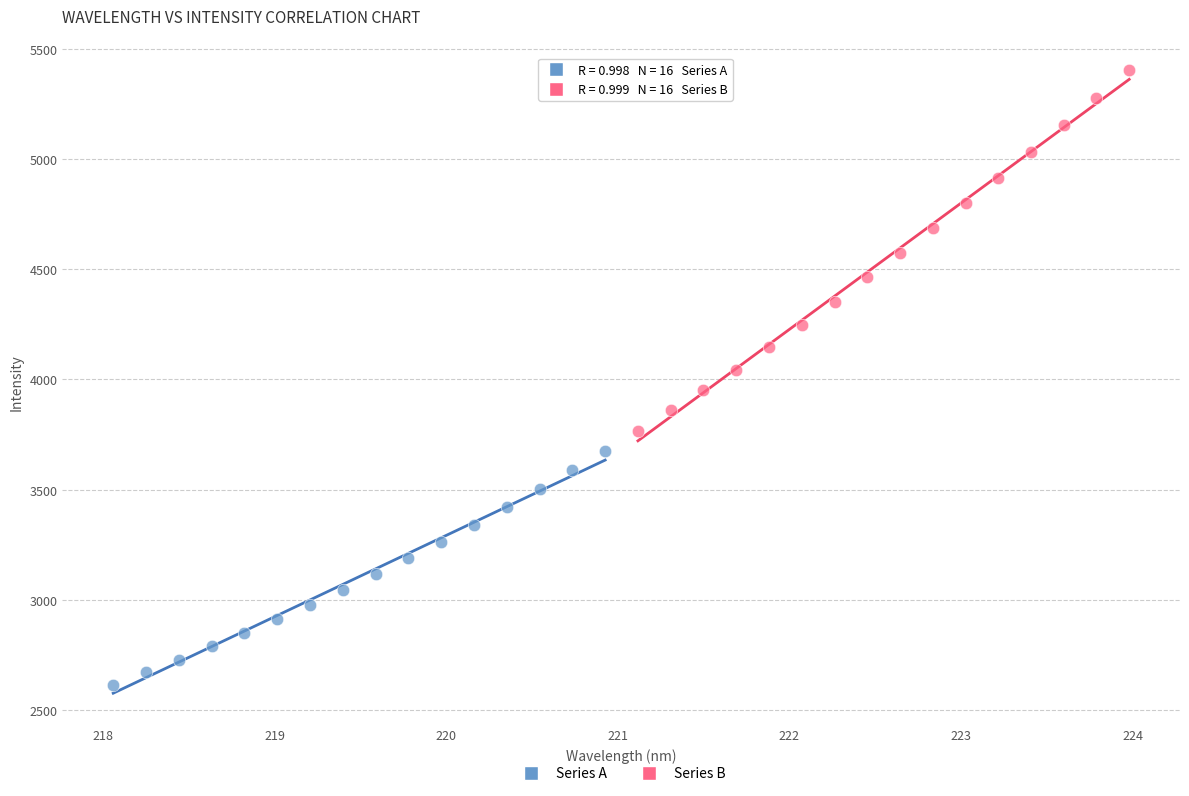

Which series contains the lowest Y value?

Series A